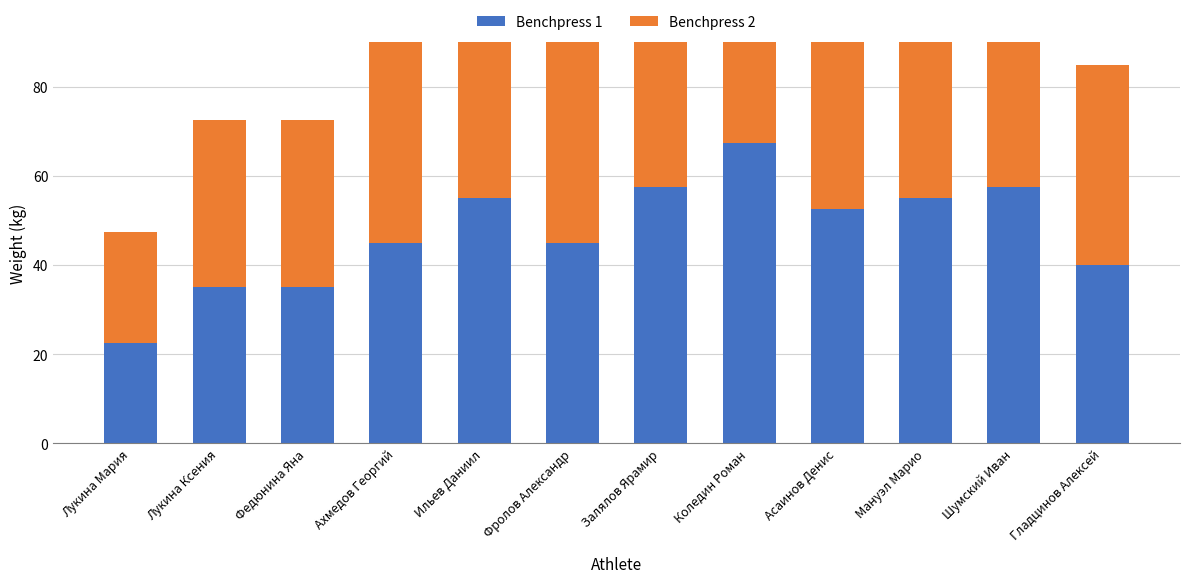

How many values in the Benchpress 1 series exceed 52?

6